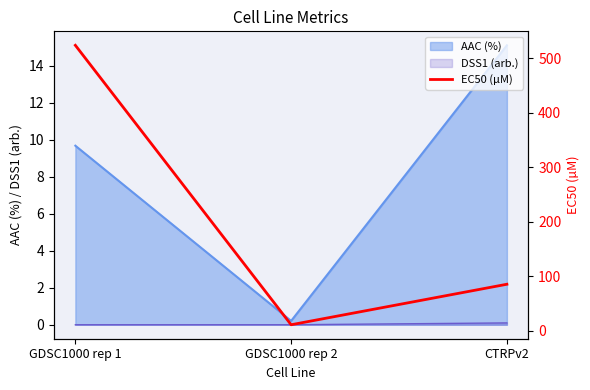

What position from the right is CTRPv2?

1